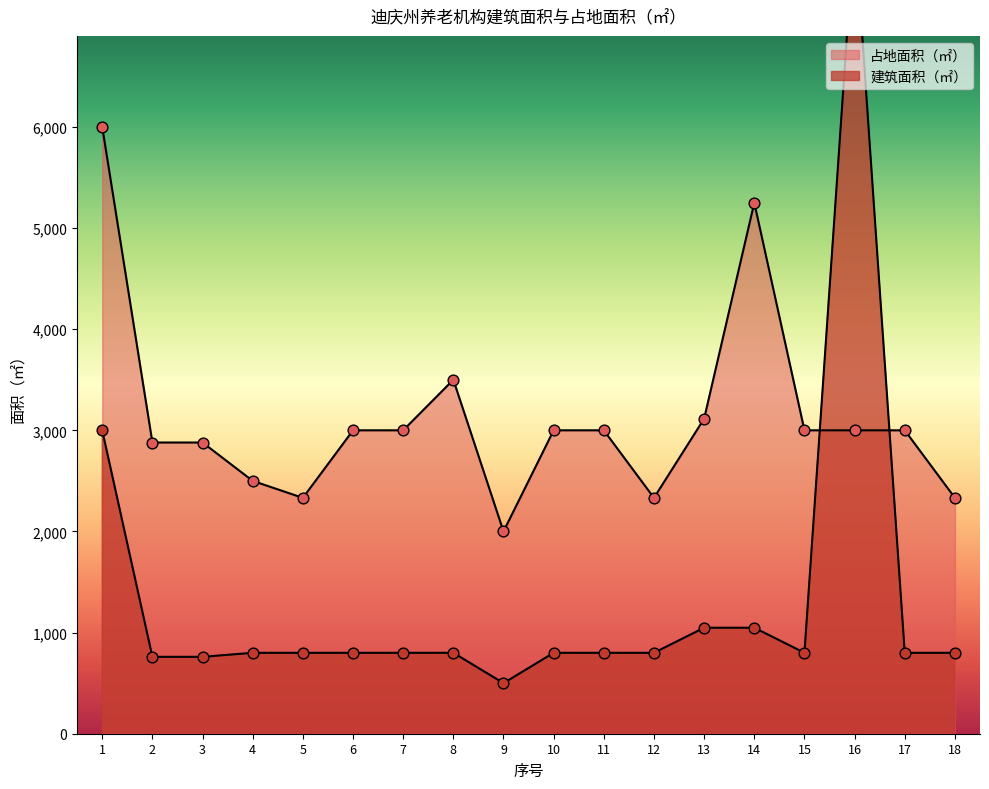

What is the total value across all series at 14?

6298.0